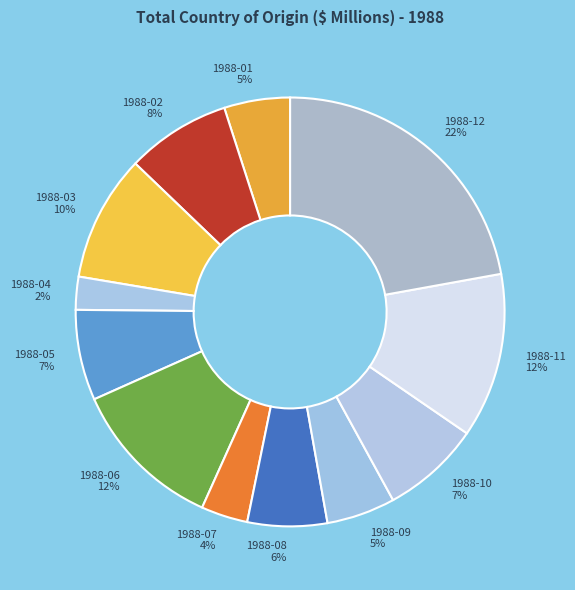

What is the smallest slice in the pie chart?

1988-04